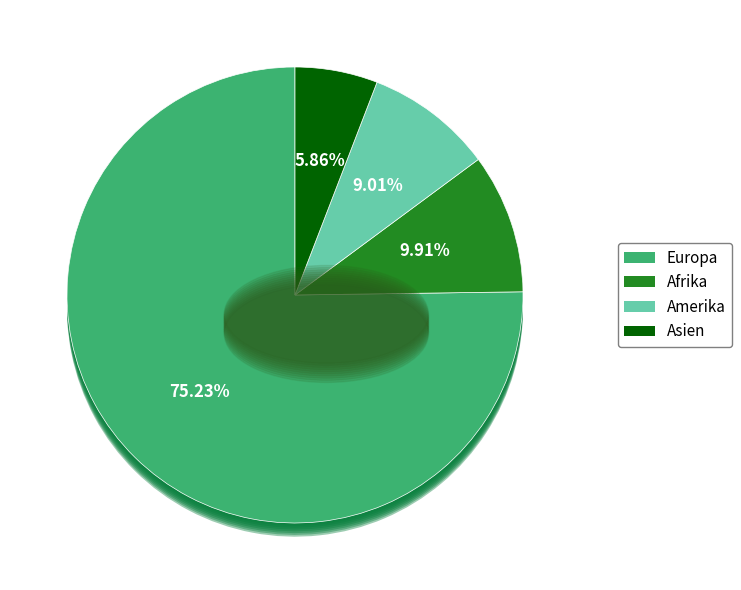

Combined, what portion of the pie is Asien and Europa?

81.1%